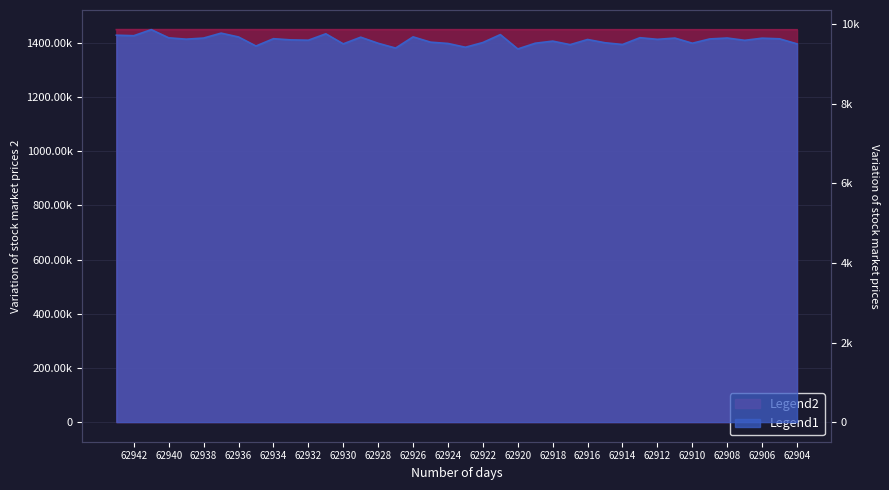

What is the difference between the Legend1 values at 62938 and 62936?

27